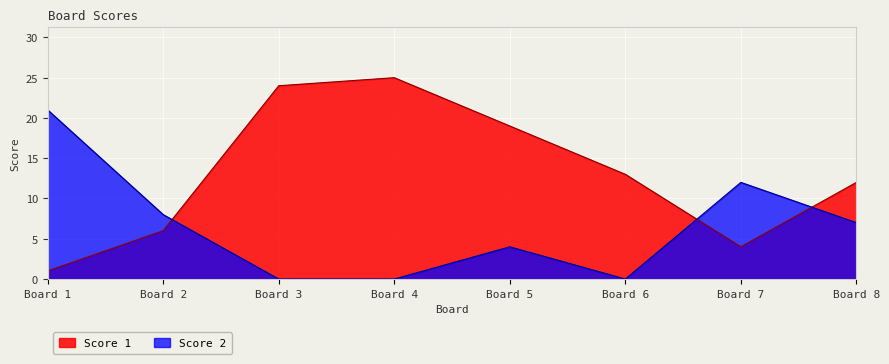

Is the value of Score 2 at Board 5 greater than the value of Score 1 at Board 2?

No